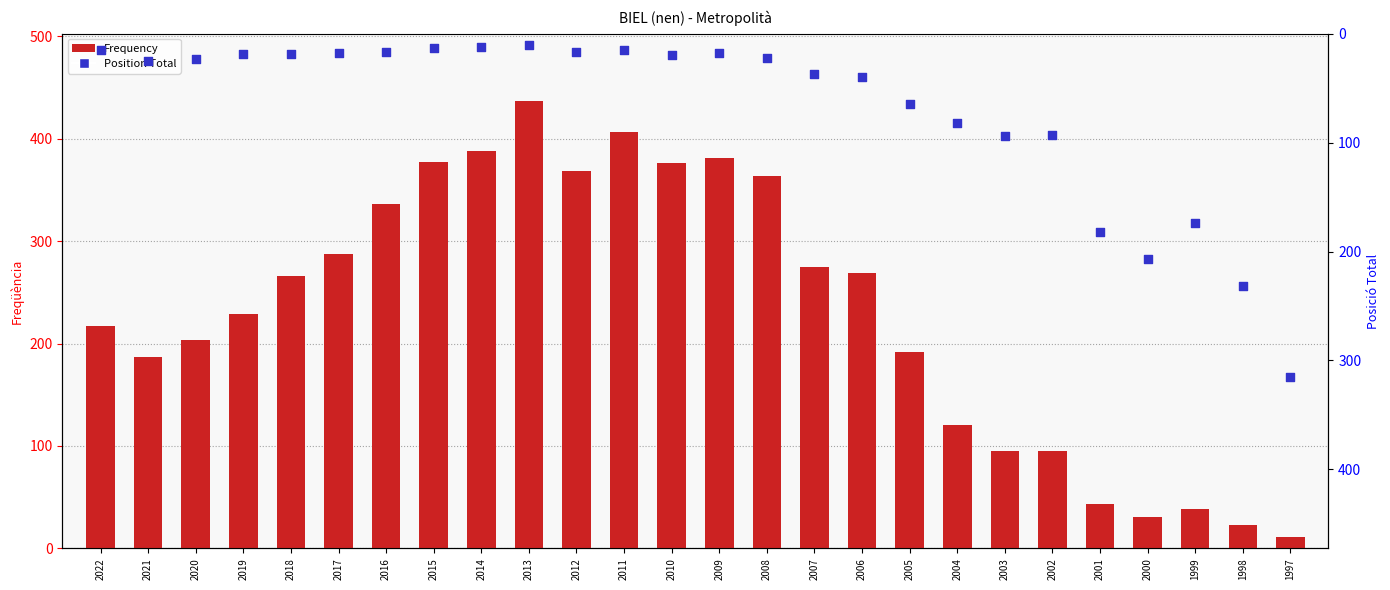

At how many categories does at least one series exceed 375?

6